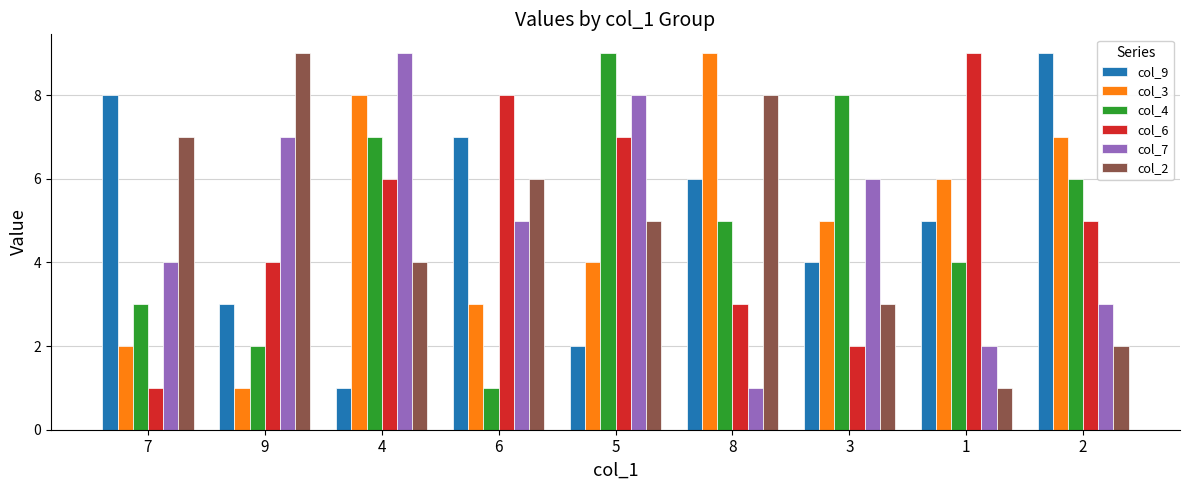

What is the greatest value displayed?

9